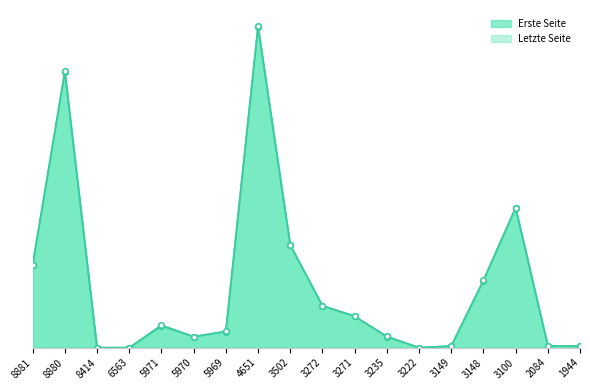

Which series has the largest total across all categories?

Letzte Seite